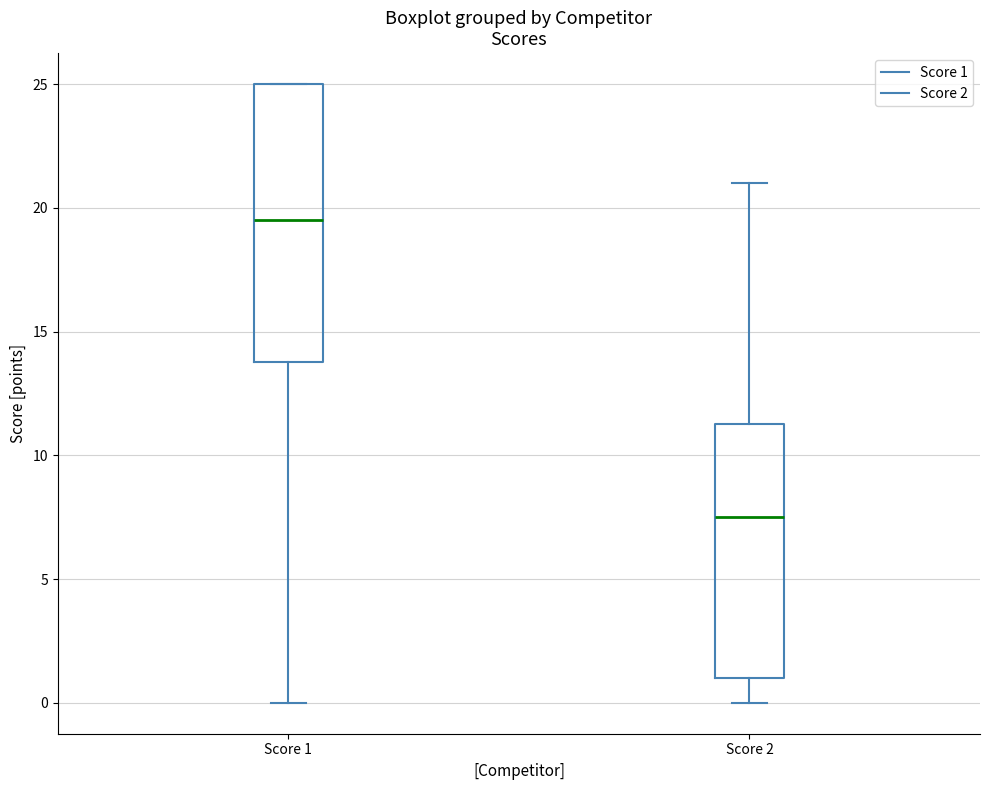

Where does the median line of the box for Score 2 sit on the y-axis? The values are not printed on the chart, so give them approximately, as read against the axis.

7.5